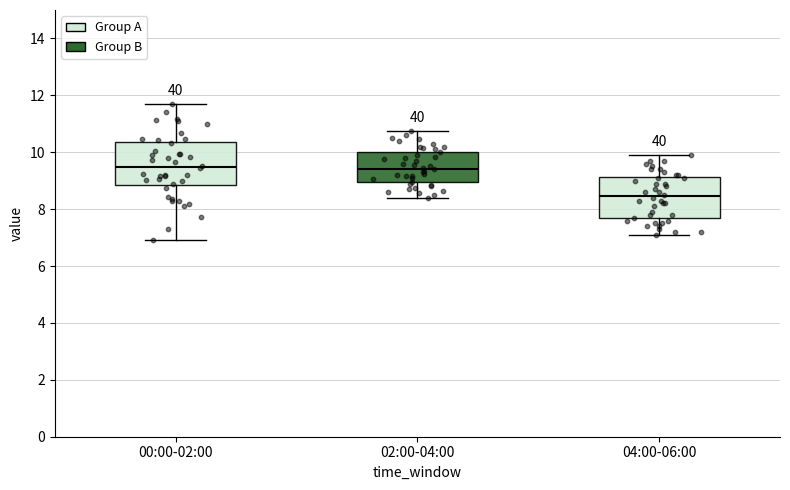

Reading left to right, read every box against the y-axis: the position of its median line, the range the box covers, and the ends of its whiskers. The values are not printed on the chart, so give them approximately, as read against the axis.

00:00-02:00: median 9.4, box 8.8 to 10.4, whiskers 7.0 to 11.8
02:00-04:00: median 9.4, box 9.0 to 10.0, whiskers 8.4 to 10.8
04:00-06:00: median 8.4, box 7.6 to 9.2, whiskers 7.2 to 10.0